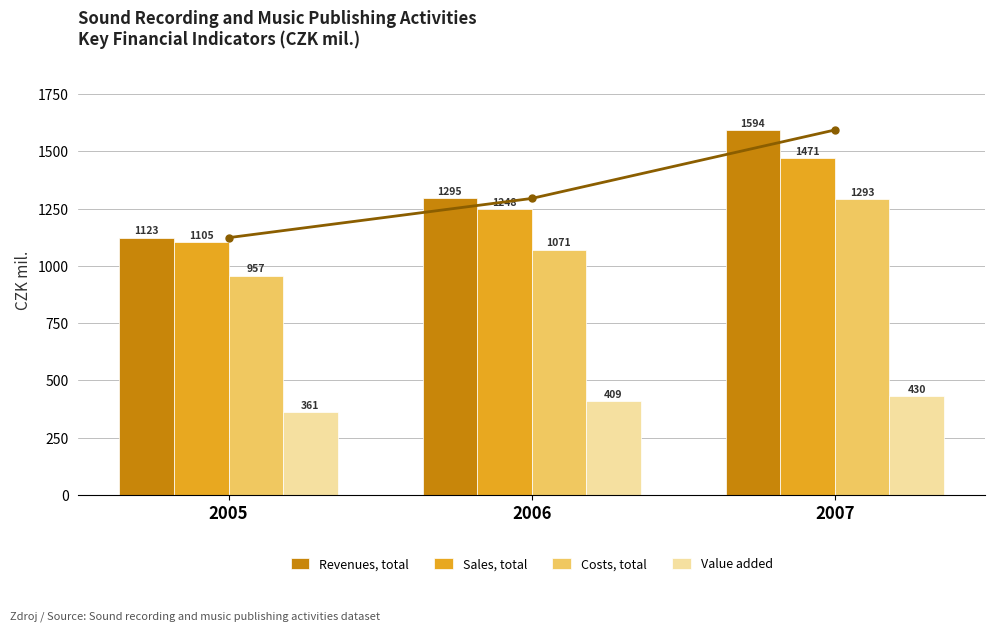

Is it true that Revenues, total equals 1739.8 at 2005?

False